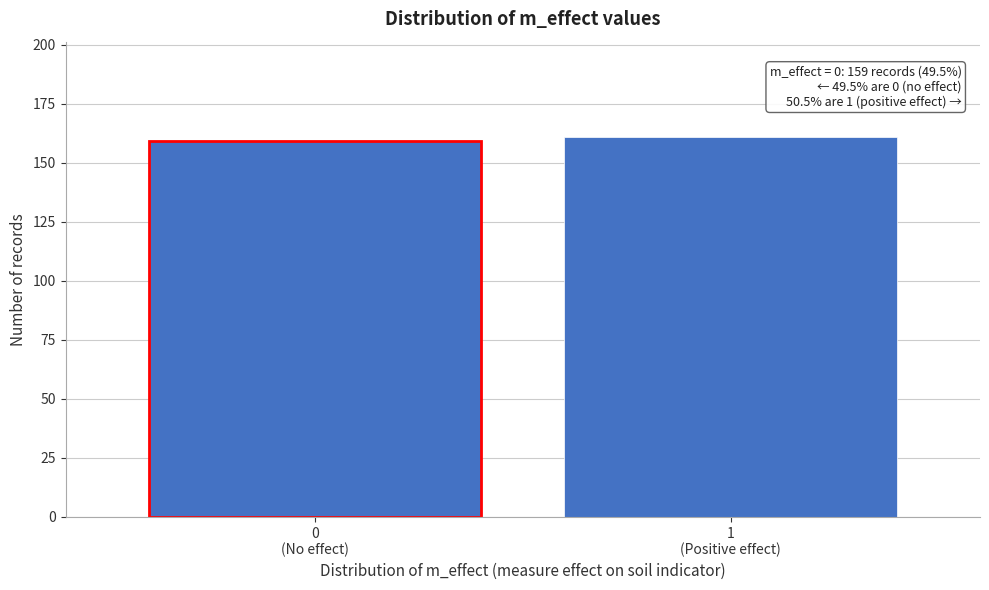

Reading left to right, extract all data points from this chart.

159	161